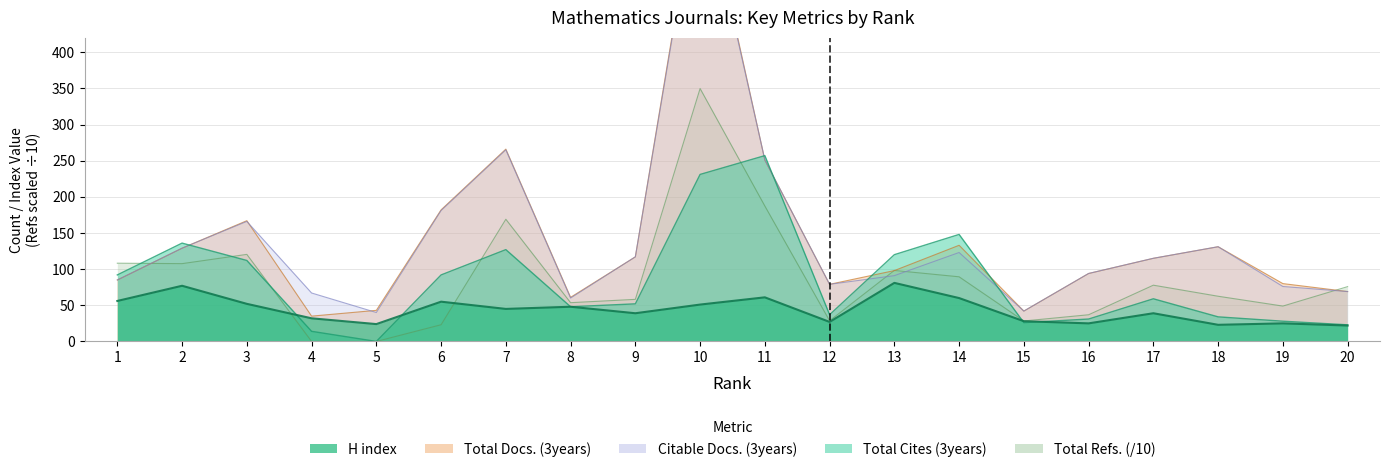

What is the lowest value of the H index series?

22.0